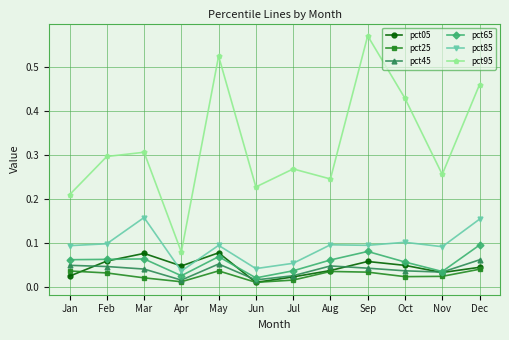

How many series are shown in this chart?

6